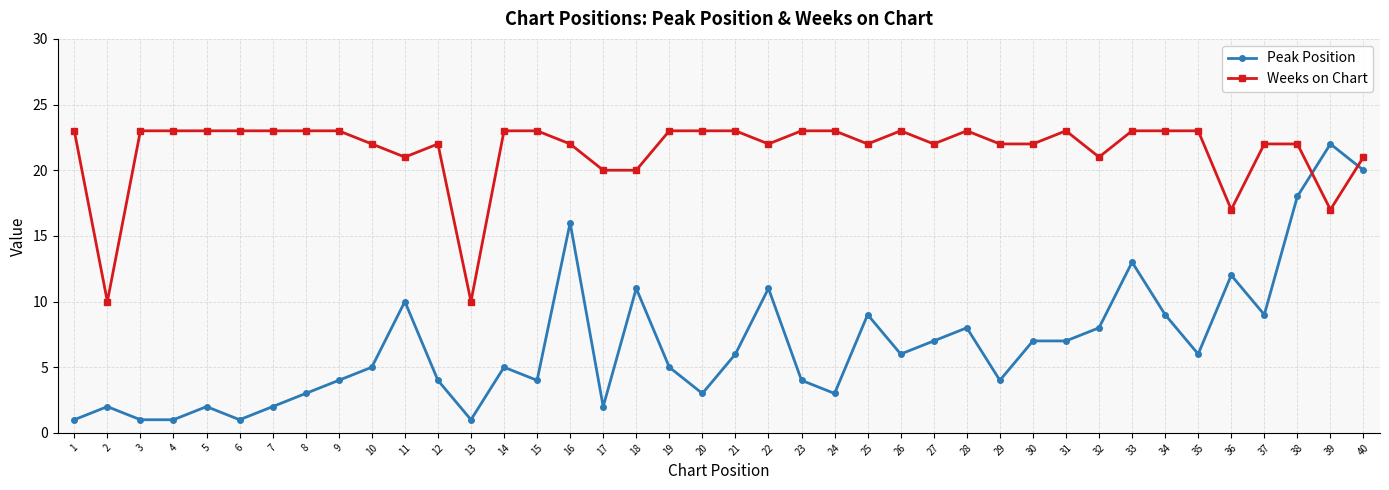

Which series has the widest spread of values?

Peak Position